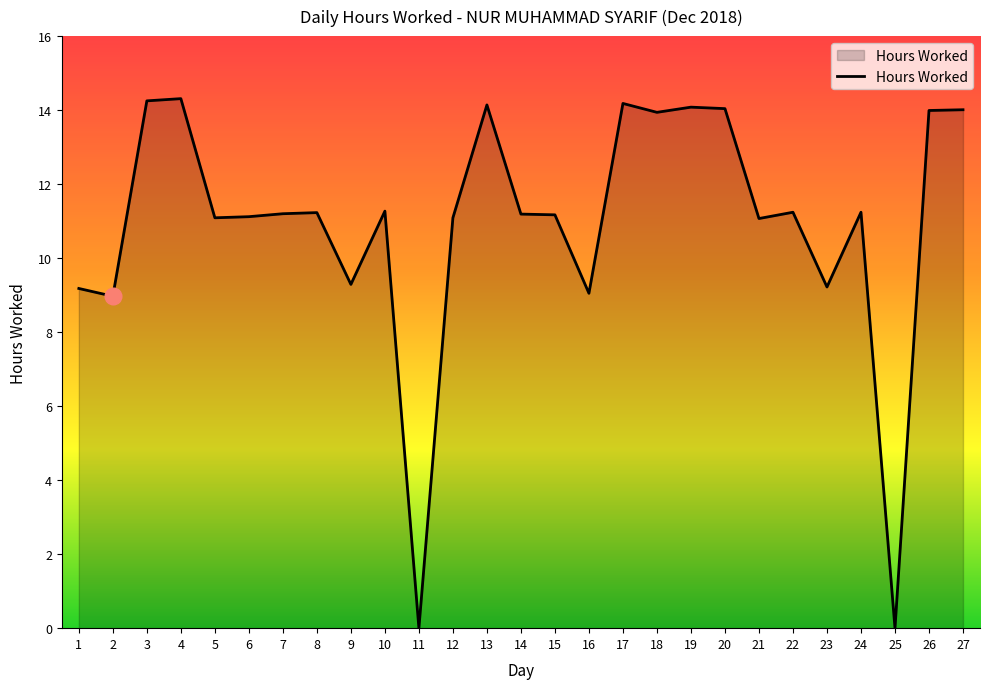

The chart shows a value of 17.0 at 6. True or false?

False